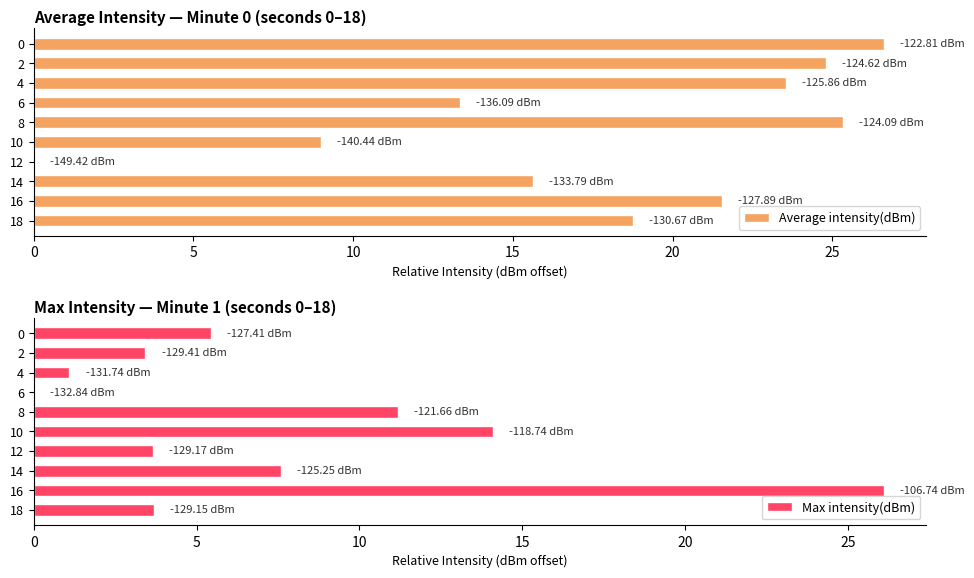

What are all the series names shown in the legend?

Average intensity(dBm), Max intensity(dBm)